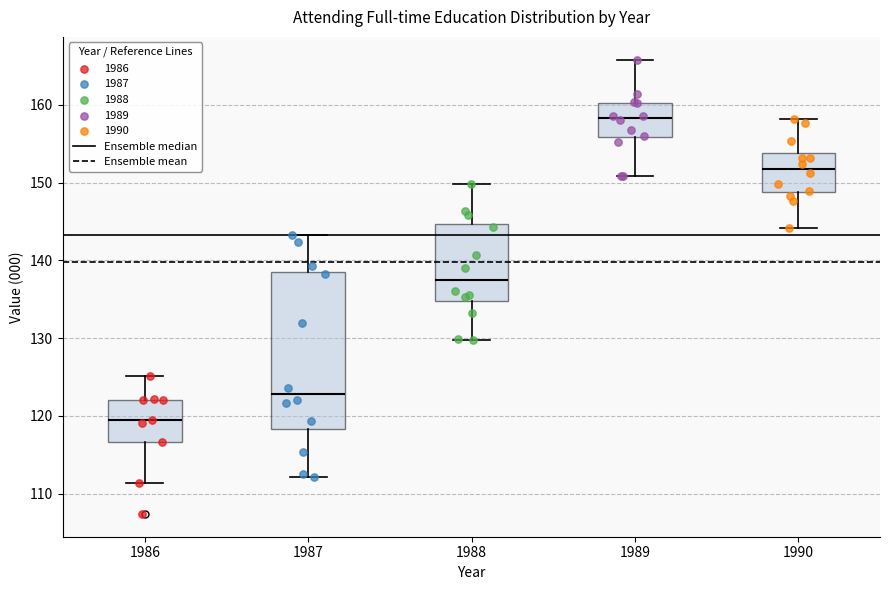

Reading left to right, transcribe this box plot: for each box, give where its median line is, the range the box spans, and where its two whiskers end, as read against the y-axis. The values are not printed on the chart, so give them approximately, as read against the axis.

1986: median 120, box 117 to 122, whiskers 111 to 125
1987: median 123, box 118 to 138, whiskers 112 to 143
1988: median 138, box 135 to 145, whiskers 130 to 150
1989: median 158, box 156 to 160, whiskers 151 to 166
1990: median 152, box 149 to 154, whiskers 144 to 158